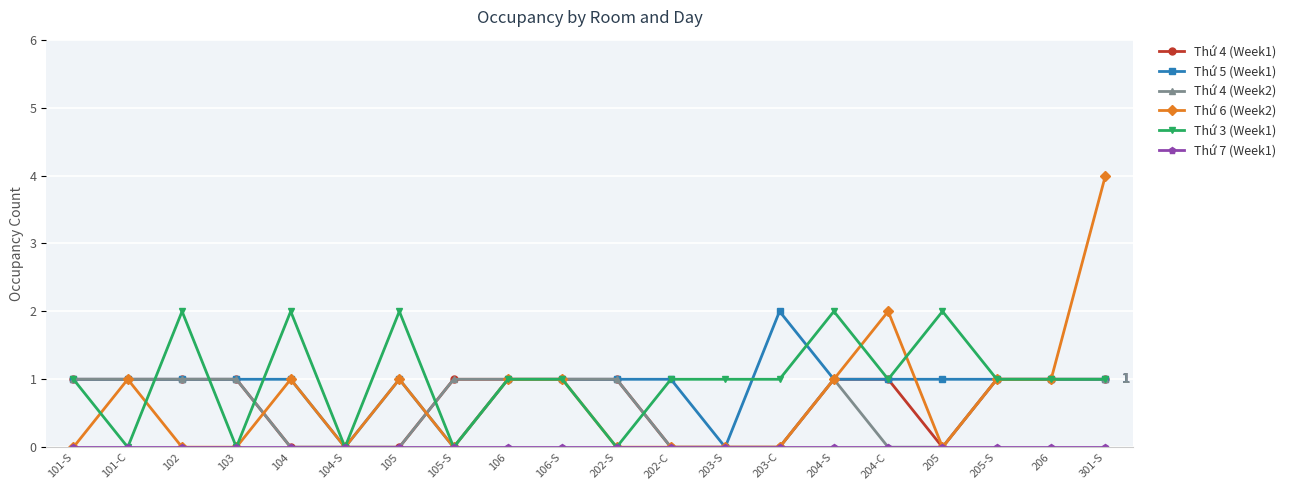

What is the total value across all series at 202-S?

3